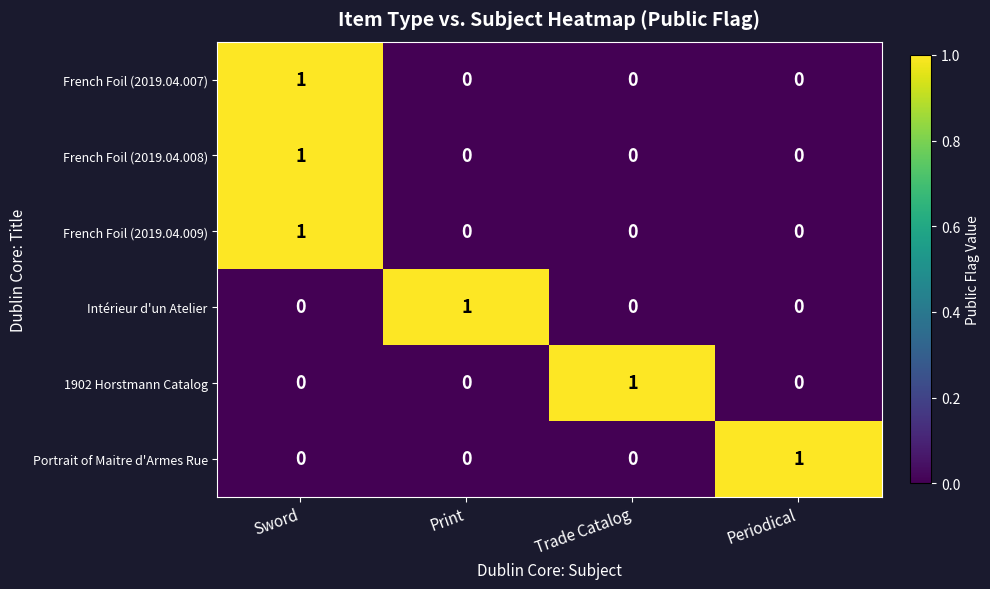

True or false: French Foil (2019.04.008) has a value of 2 at Sword.

False